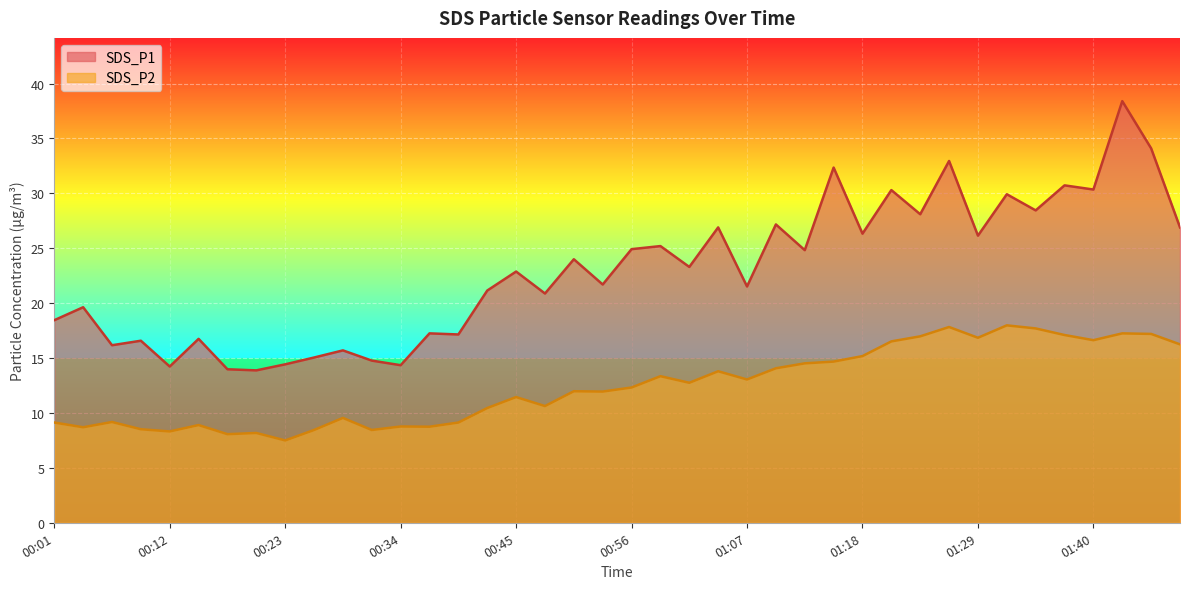

What value does the SDS_P1 series have at 00:12?

14.2